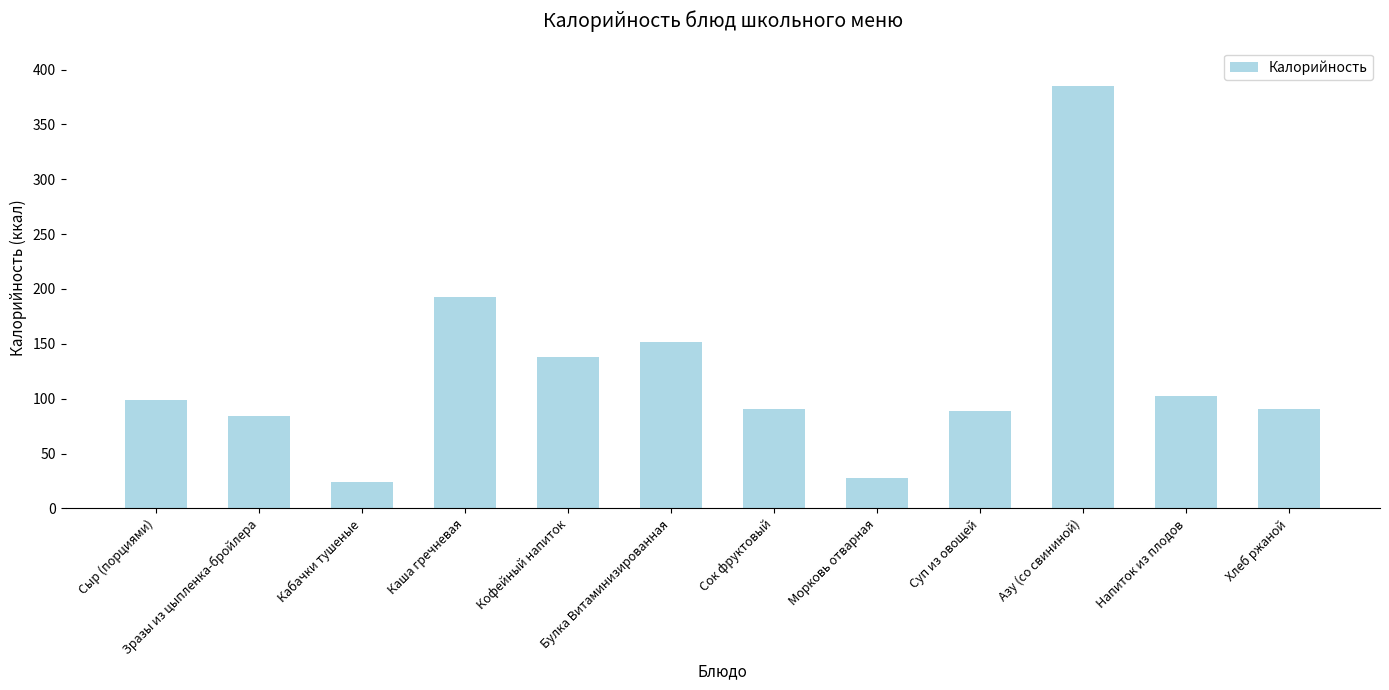

What is the label of the 6th bar from the right?

Сок фруктовый